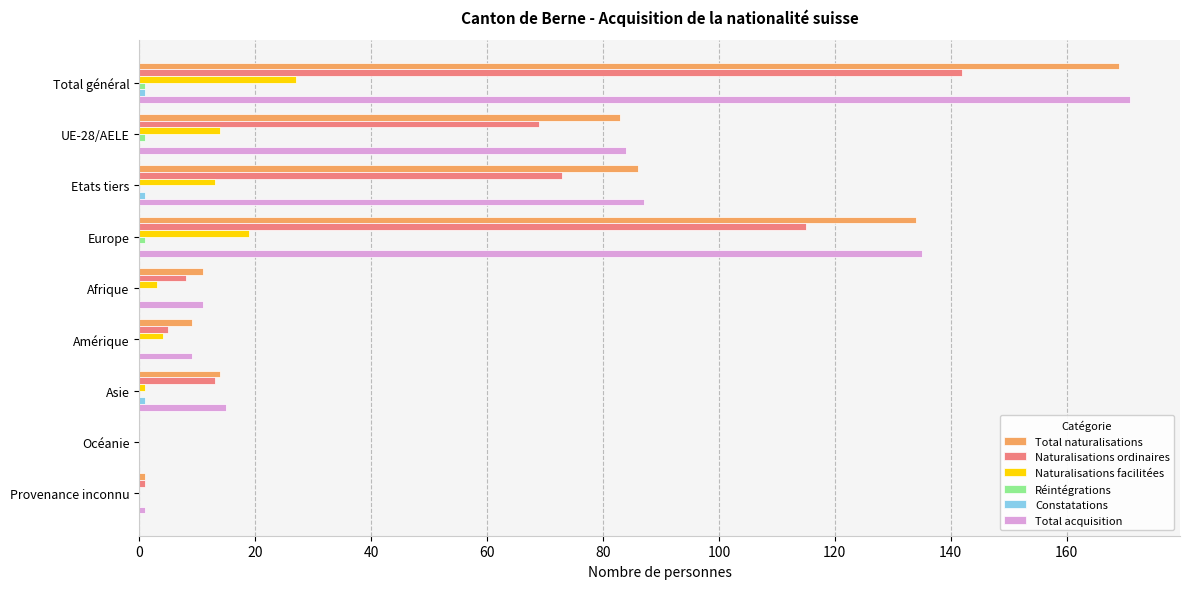

True or false: Total naturalisations has a value of 120 at UE-28/AELE.

False